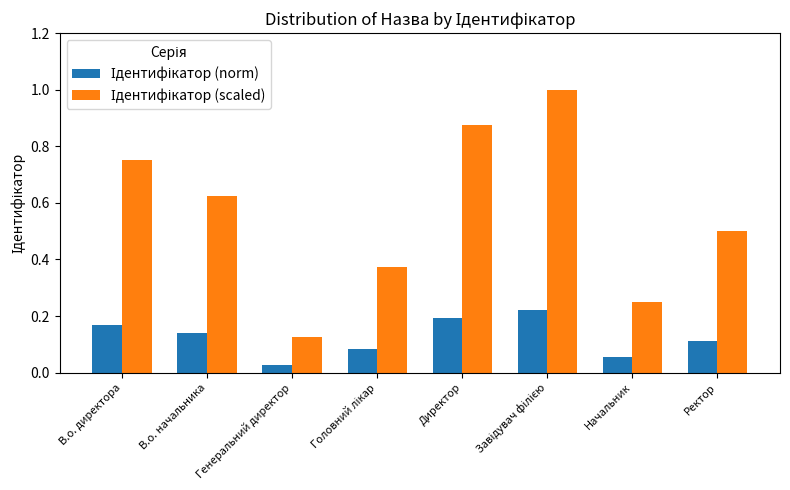

Which label corresponds to the smallest value in the chart?

Генеральний директор